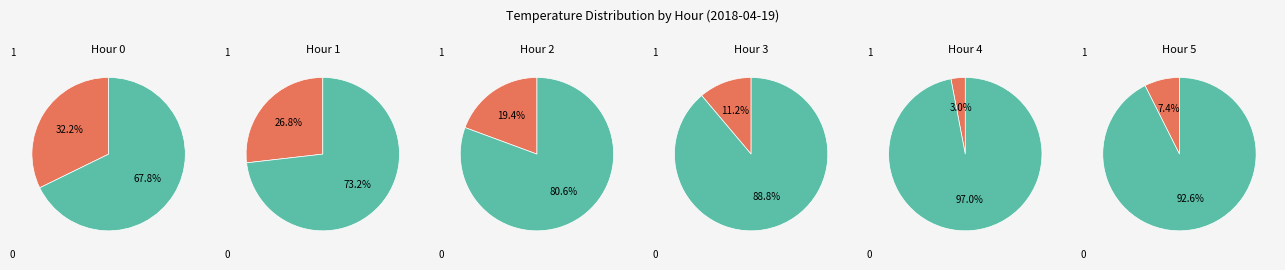

True or false: 34 accounts for 1% of the total.

False